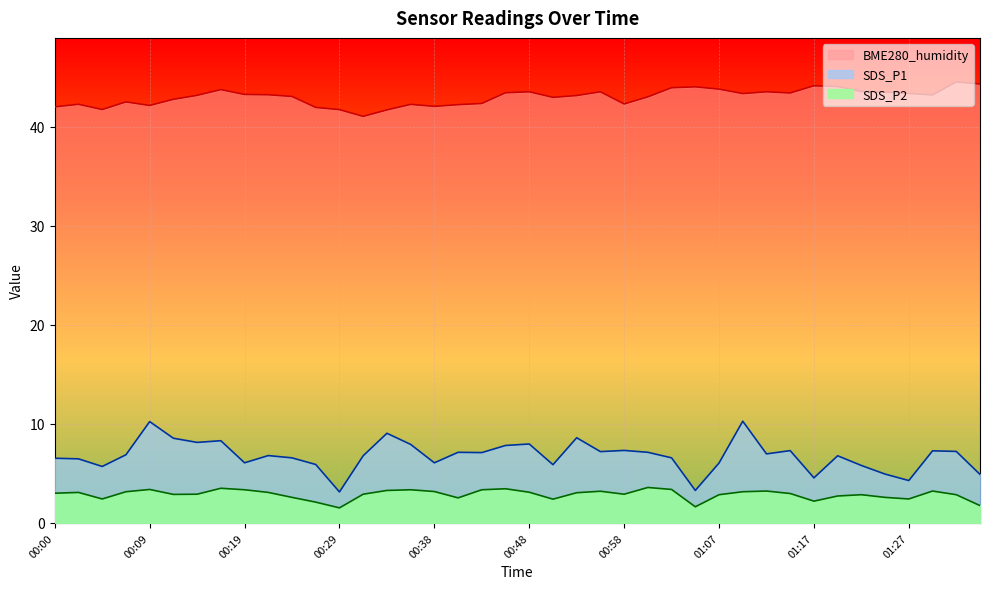

What is the value of the BME280_humidity point at the 32nd from the left?

43.4